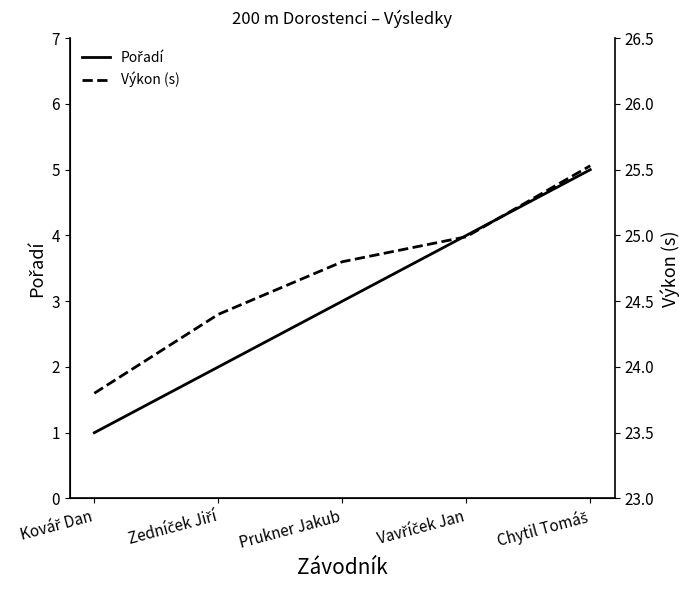

What are all the series names shown in the legend?

Pořadí, Výkon (s)